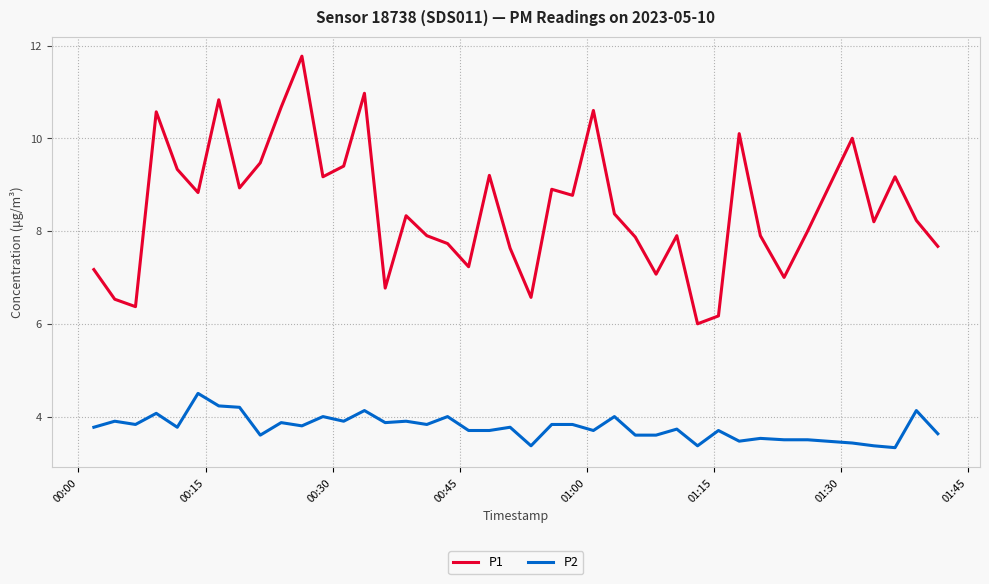

What are all the series names shown in the legend?

P1, P2